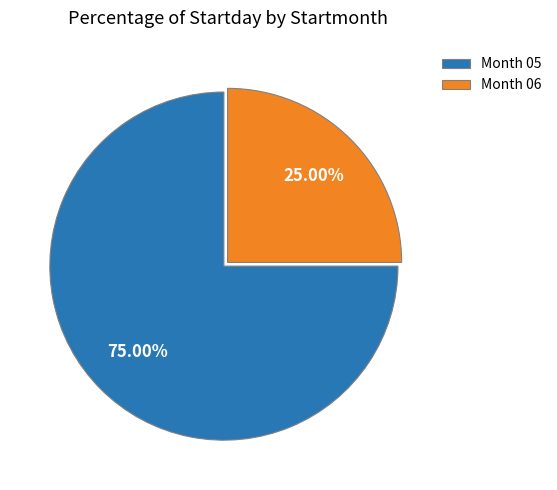

What is the ratio of the value at Month 06 to the value at Month 05?

0.3